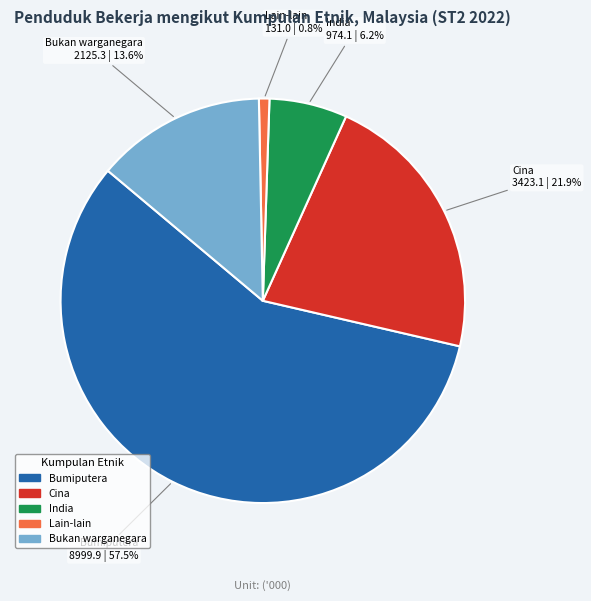

How many slices are in this pie chart?

5